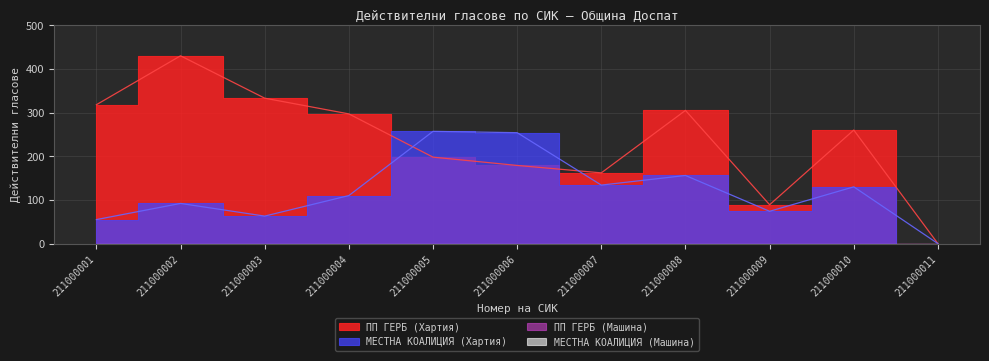

How many values in the МЕСТНА КОАЛИЦИЯ (Хартия) series are below 110?

5